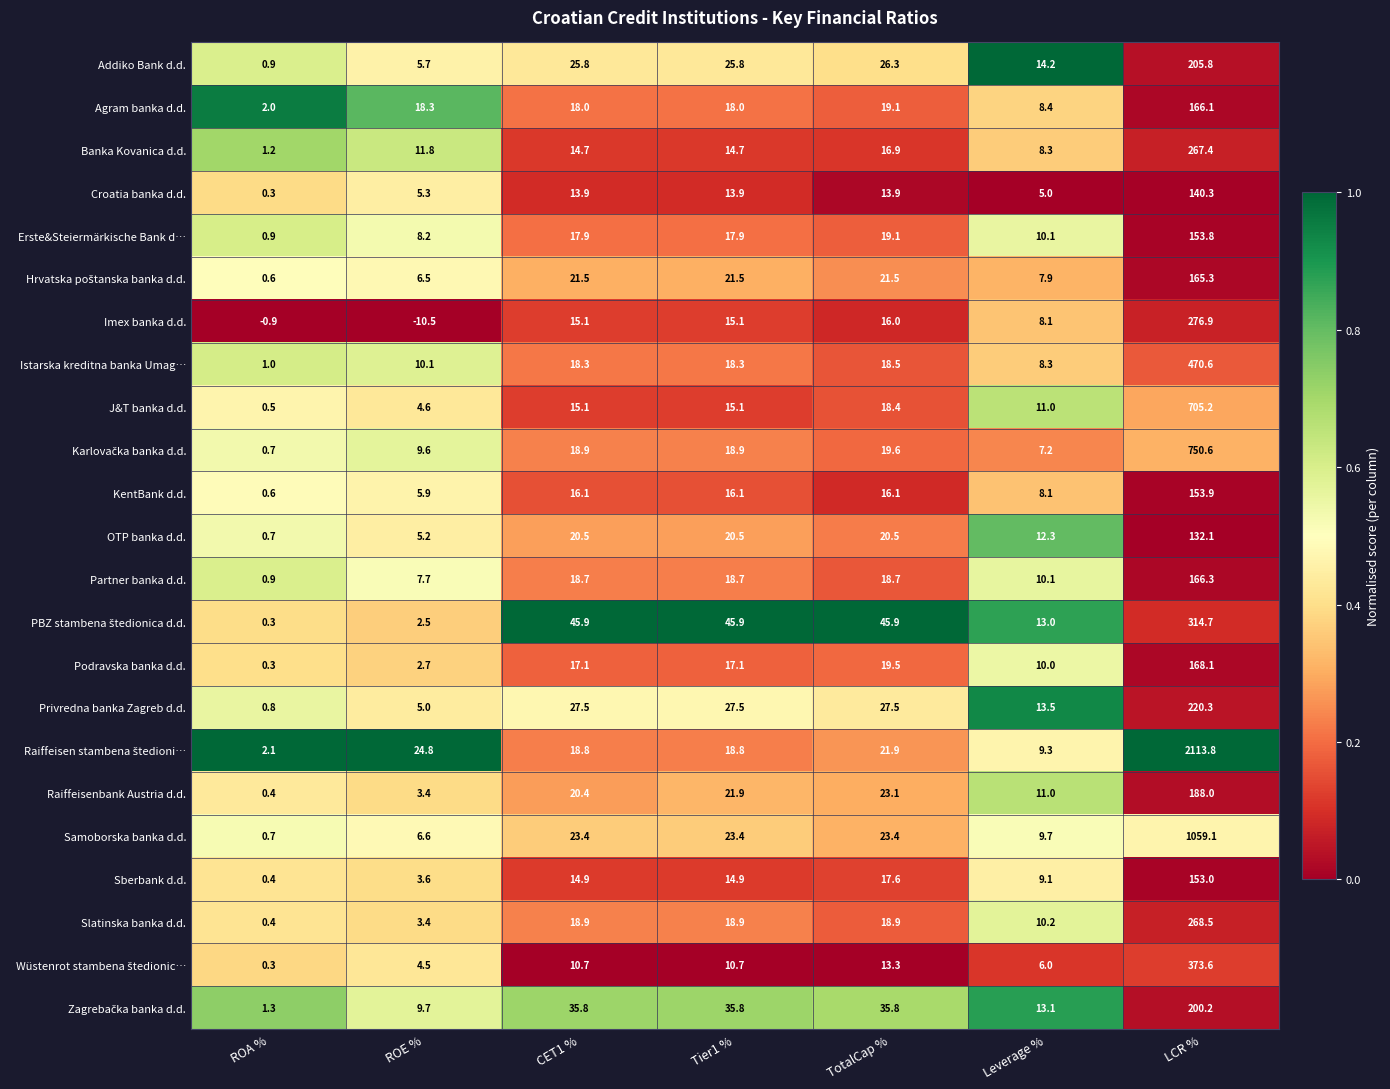

What is the sum of the Partner banka d.d. values at CET1 % and TotalCap %?

37.4